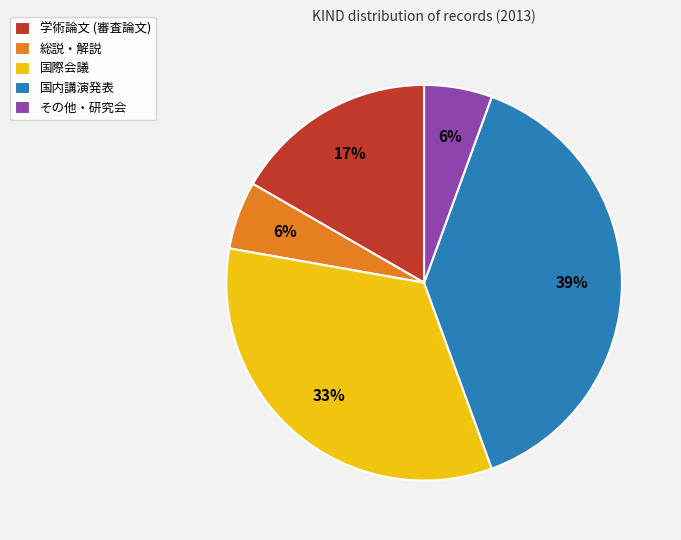

To the nearest percent, what portion does 総説・解説 represent?

6%